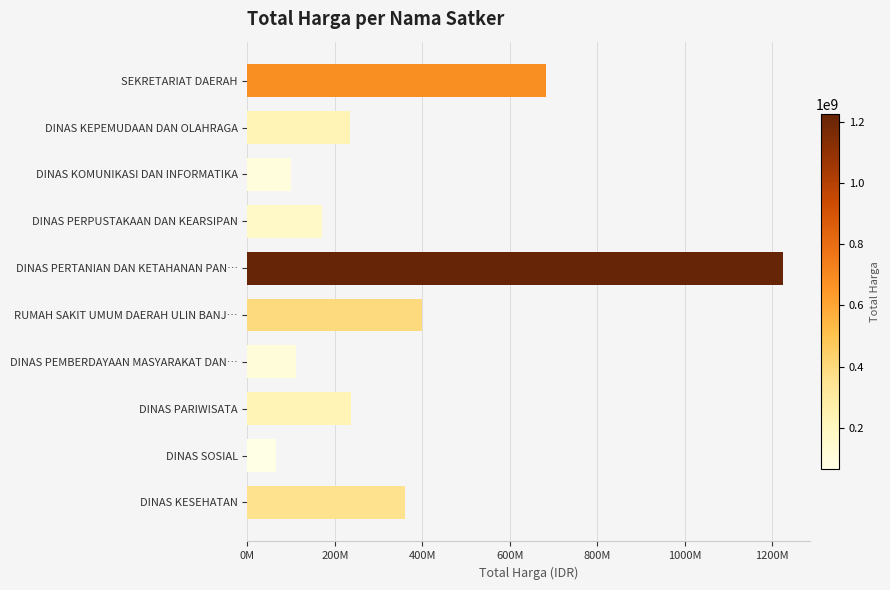

What is the greatest value displayed?

1224682000